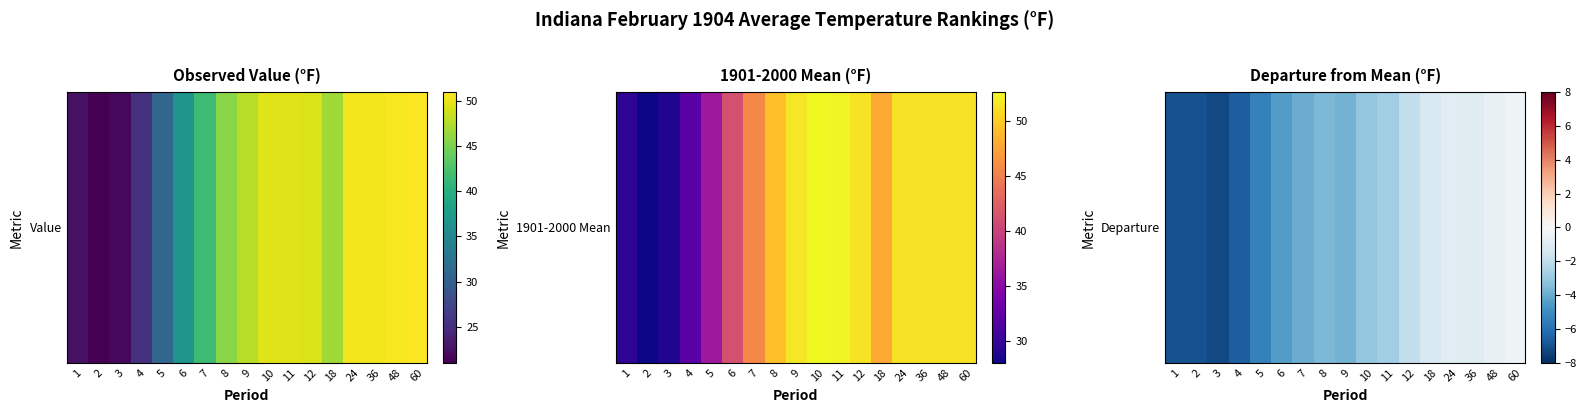

The value at 60 is -0.3. True or false?

True